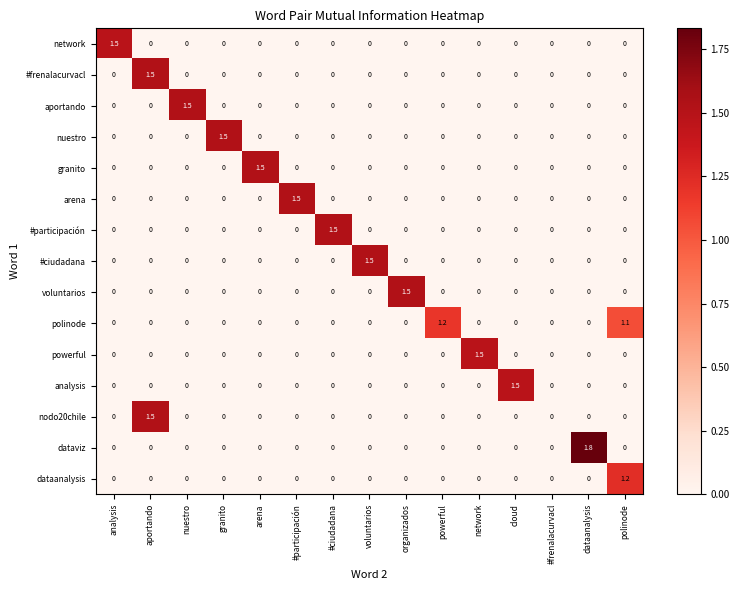

List the series in order of their peak value, highest first.

dataviz, #frenalacurvacl, aportando, nuestro, granito, arena, #participación, #ciudadana, voluntarios, nodo20chile, network, powerful, analysis, dataanalysis, polinode